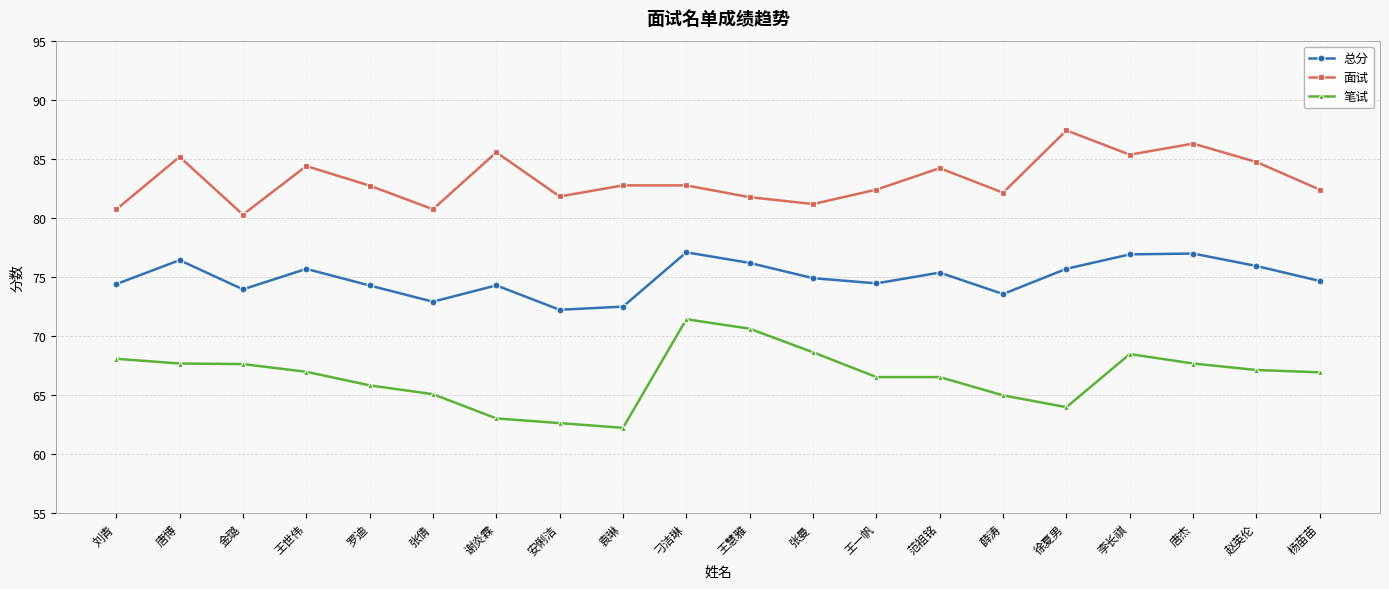

What is the difference between the maximum and minimum values in the 笔试 series?

9.2